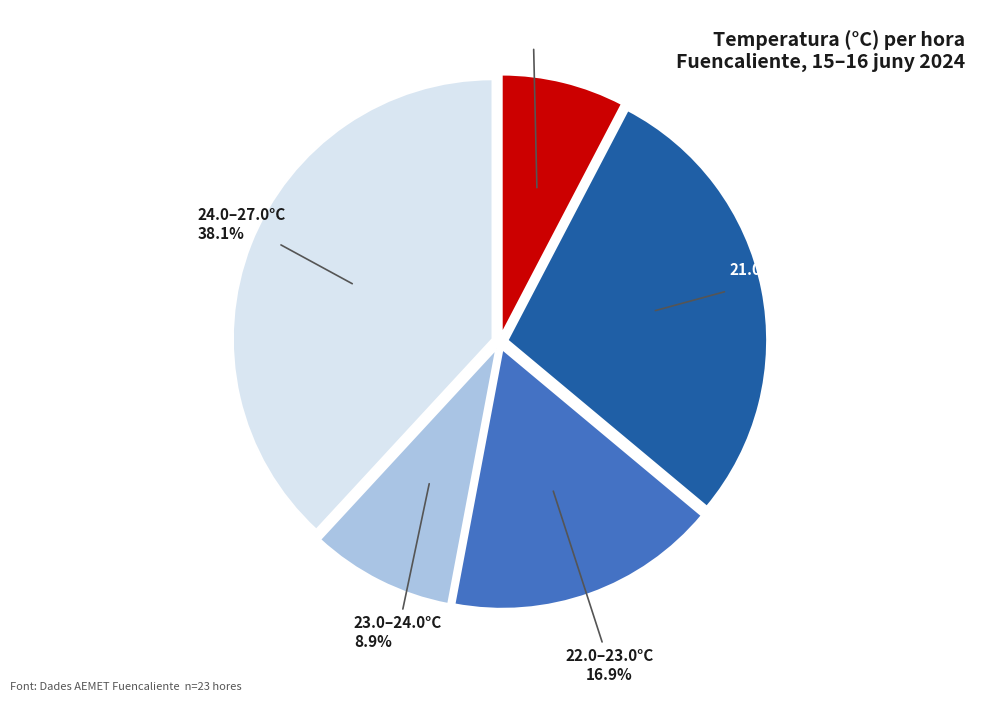

How many segments does this pie chart have?

5